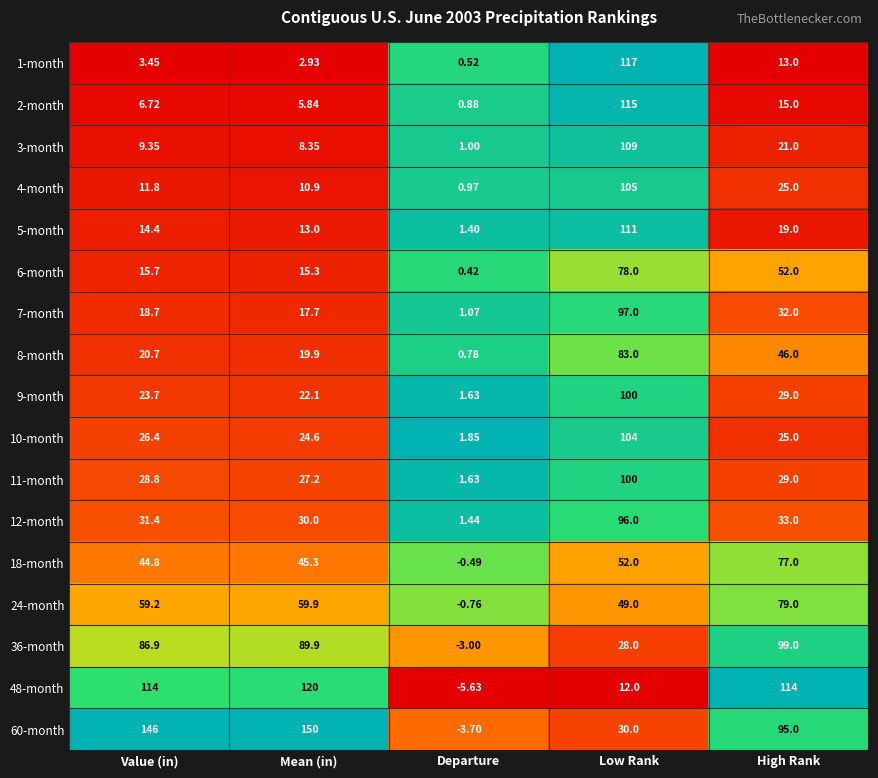

At which label is 36-month closest to 48?

Low Rank